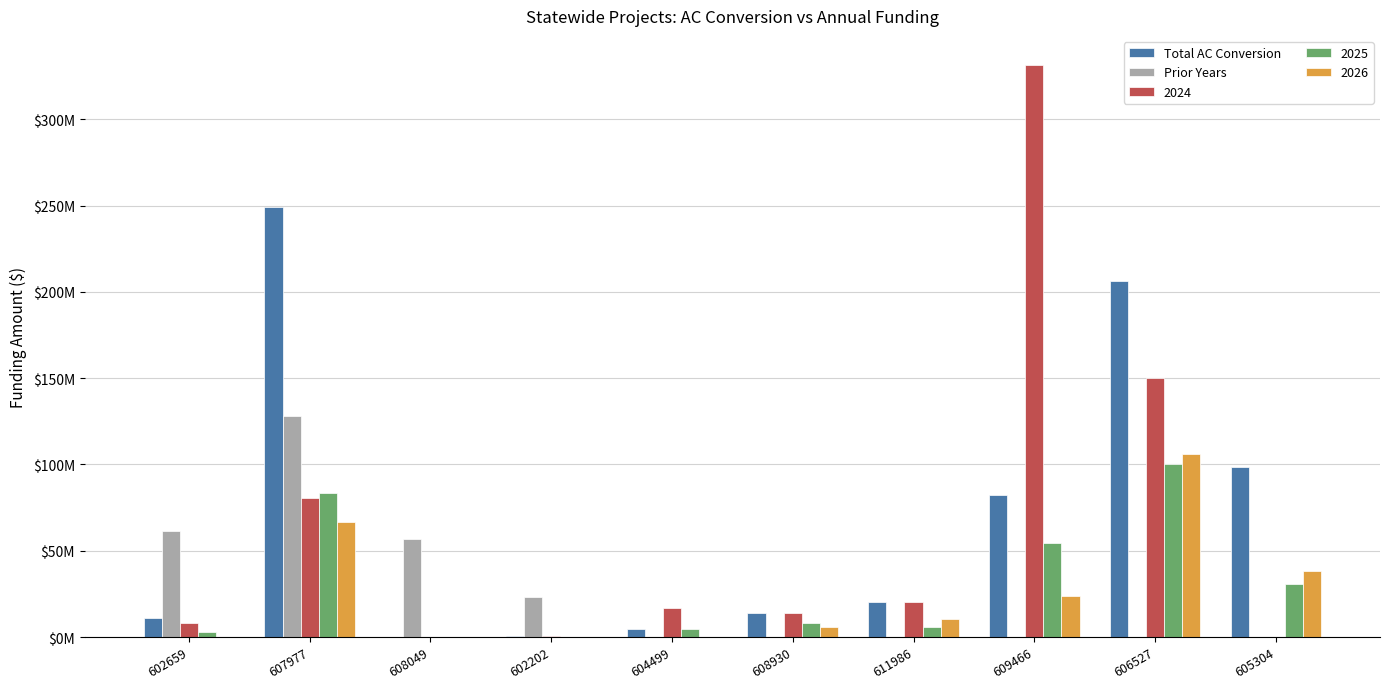

What is the difference between the Prior Years values at 602202 and 609466?

23051794